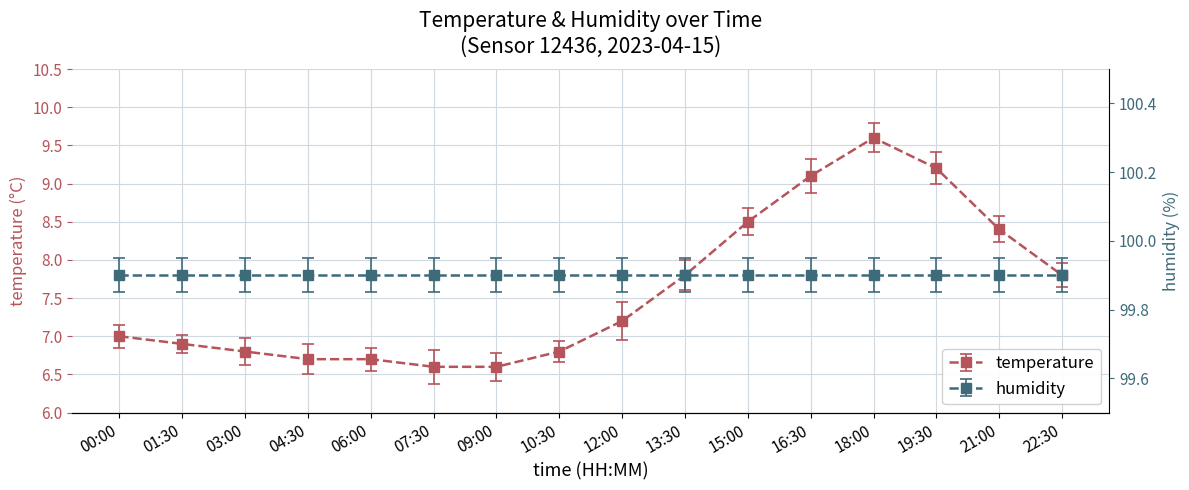

What is the change in value from 07:30 to 18:00?

+3.0